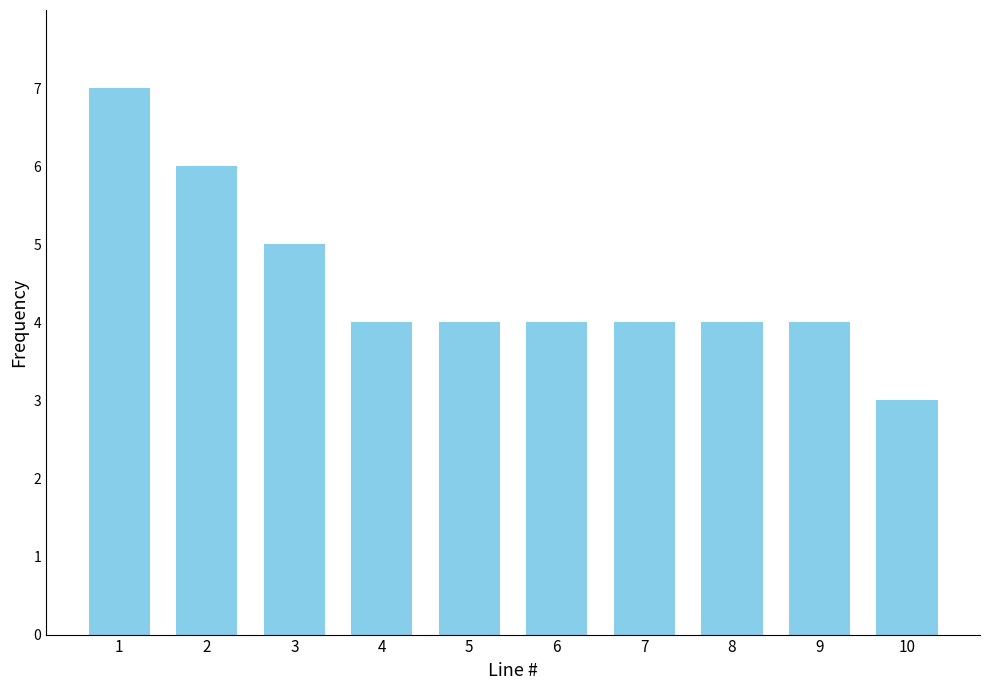

Which category has the highest value across all series?

1